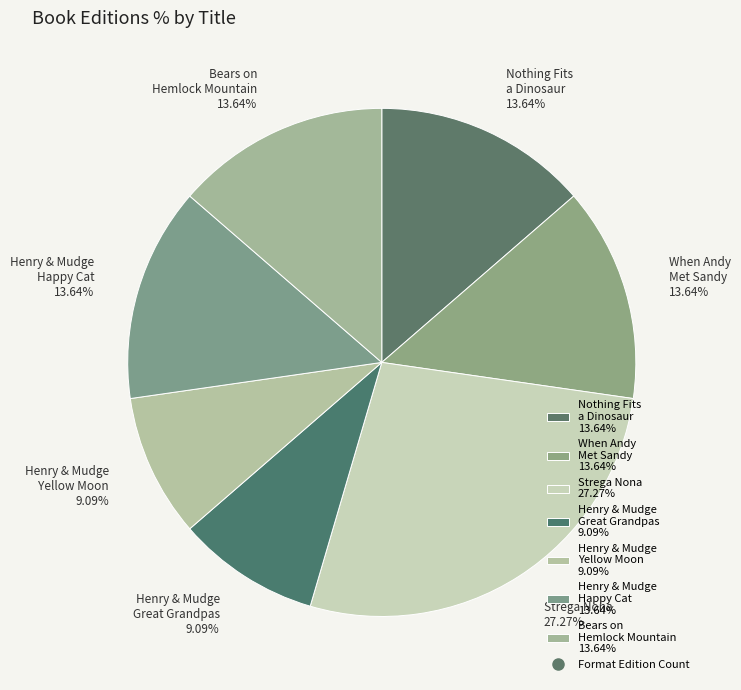

Does Nothing Fits a Dinosaur 13.64% account for over 50% of the chart?

No